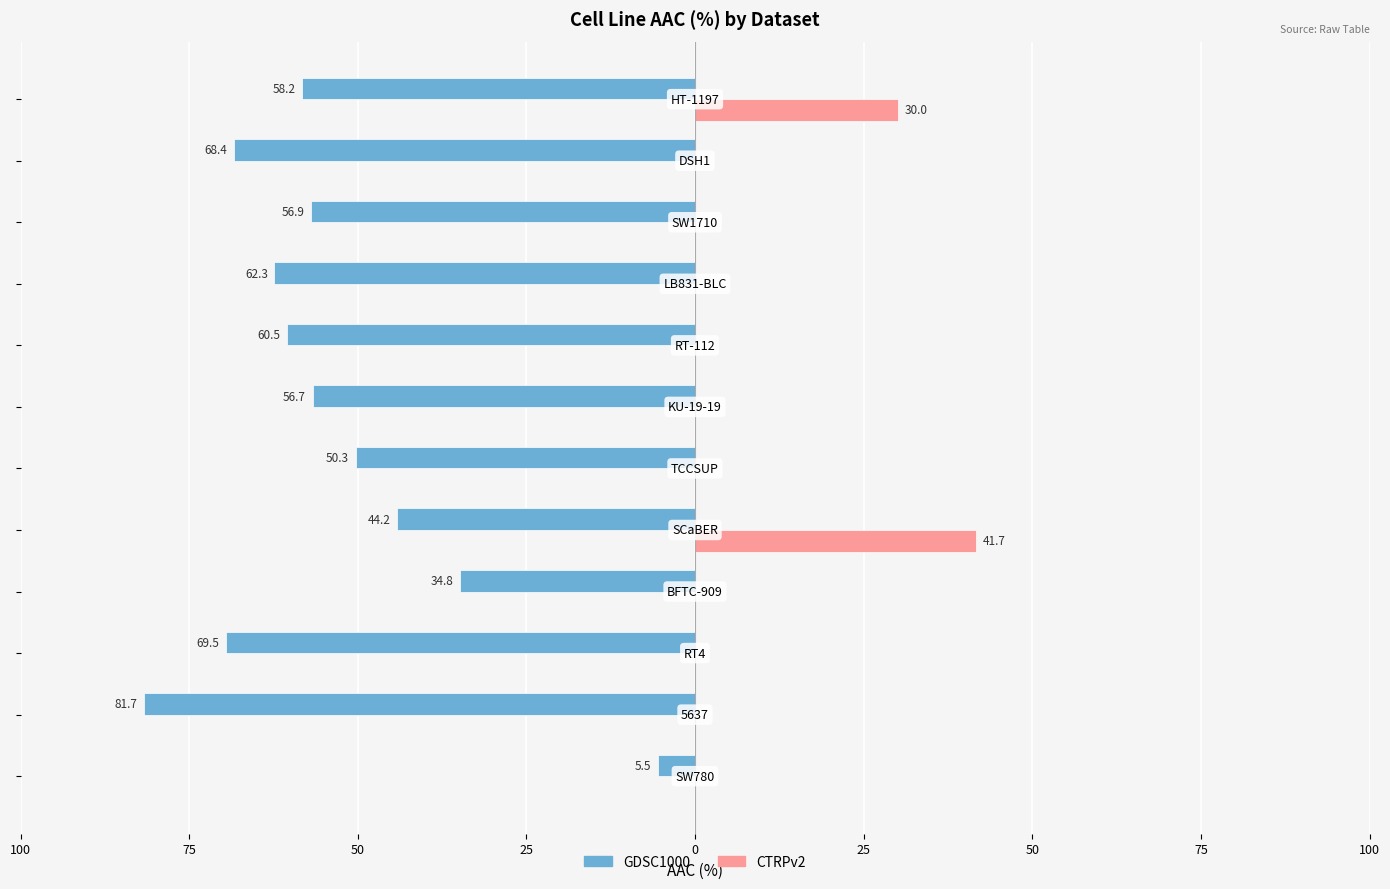

What are all the series names shown in the legend?

GDSC1000, CTRPv2